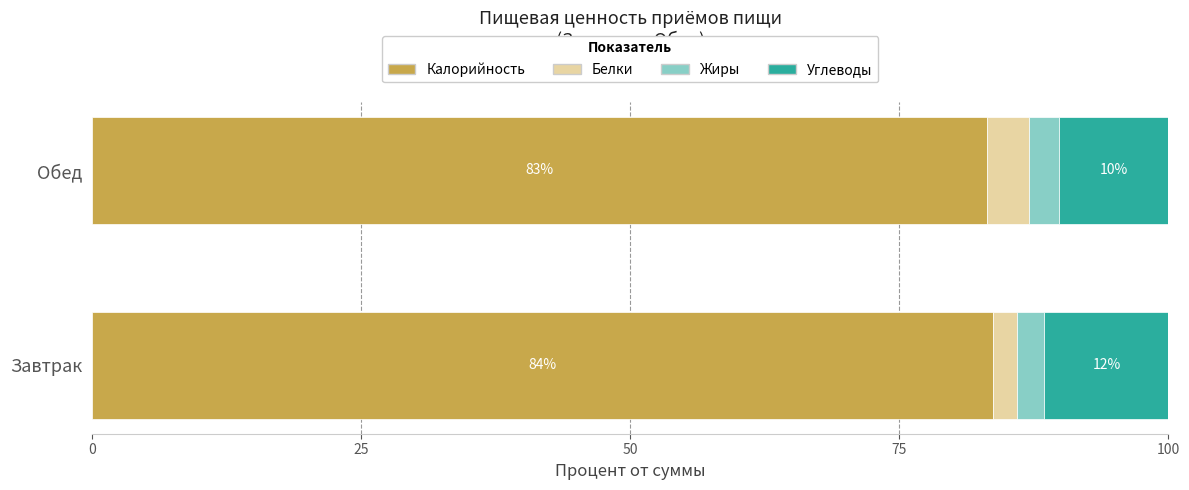

What is the highest value of the Калорийность series?

83.7